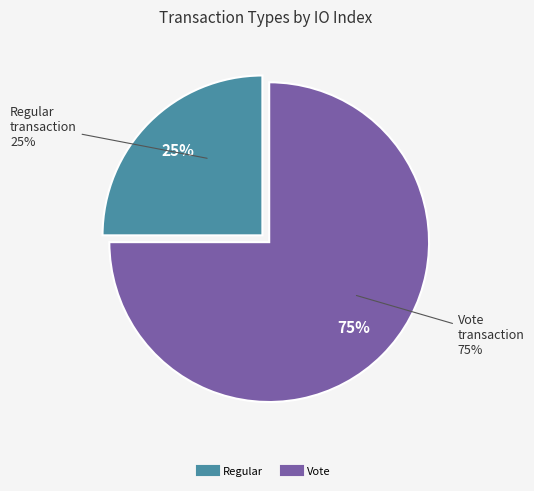

Approximately how many times larger is the value at Regular compared to Vote?

0.3